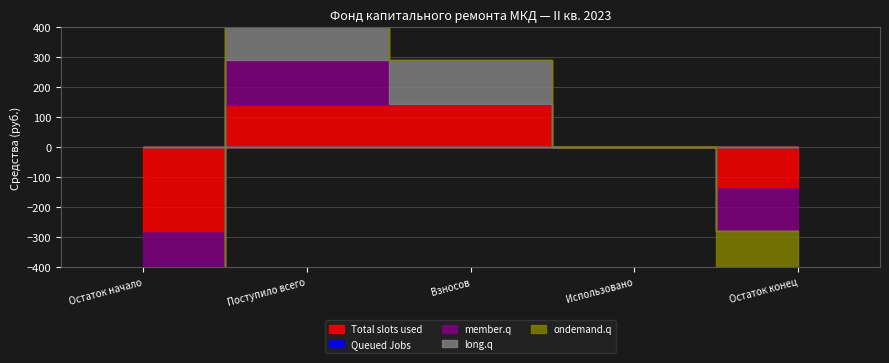

What is the difference between the maximum and minimum values in the Total slots used series?

430.7